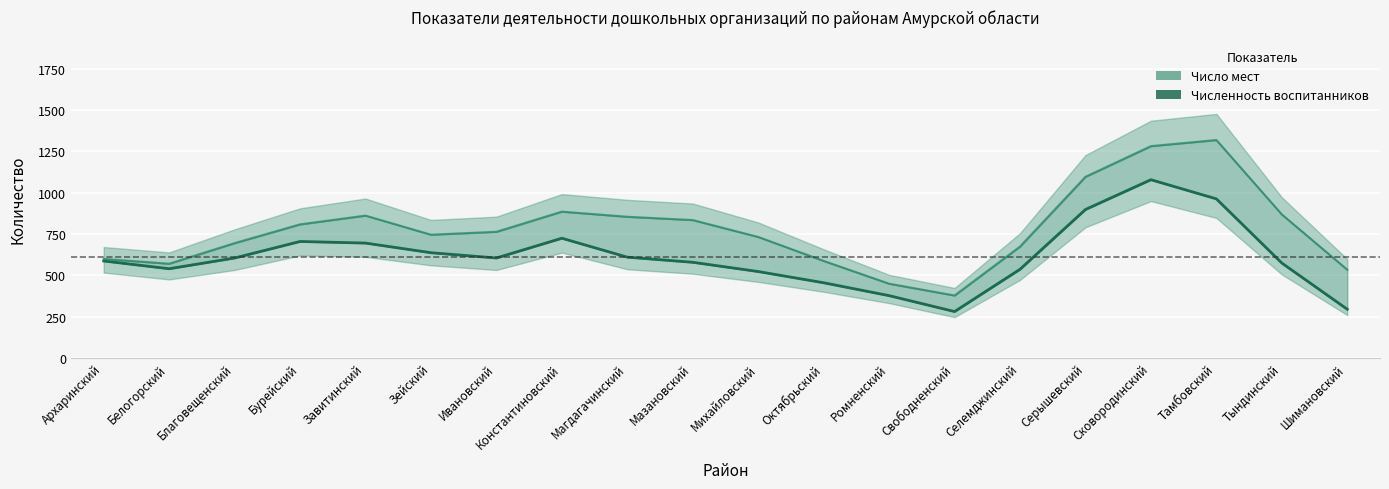

True or false: Число мест (линия) has more than 2 points higher than both neighbors.

True